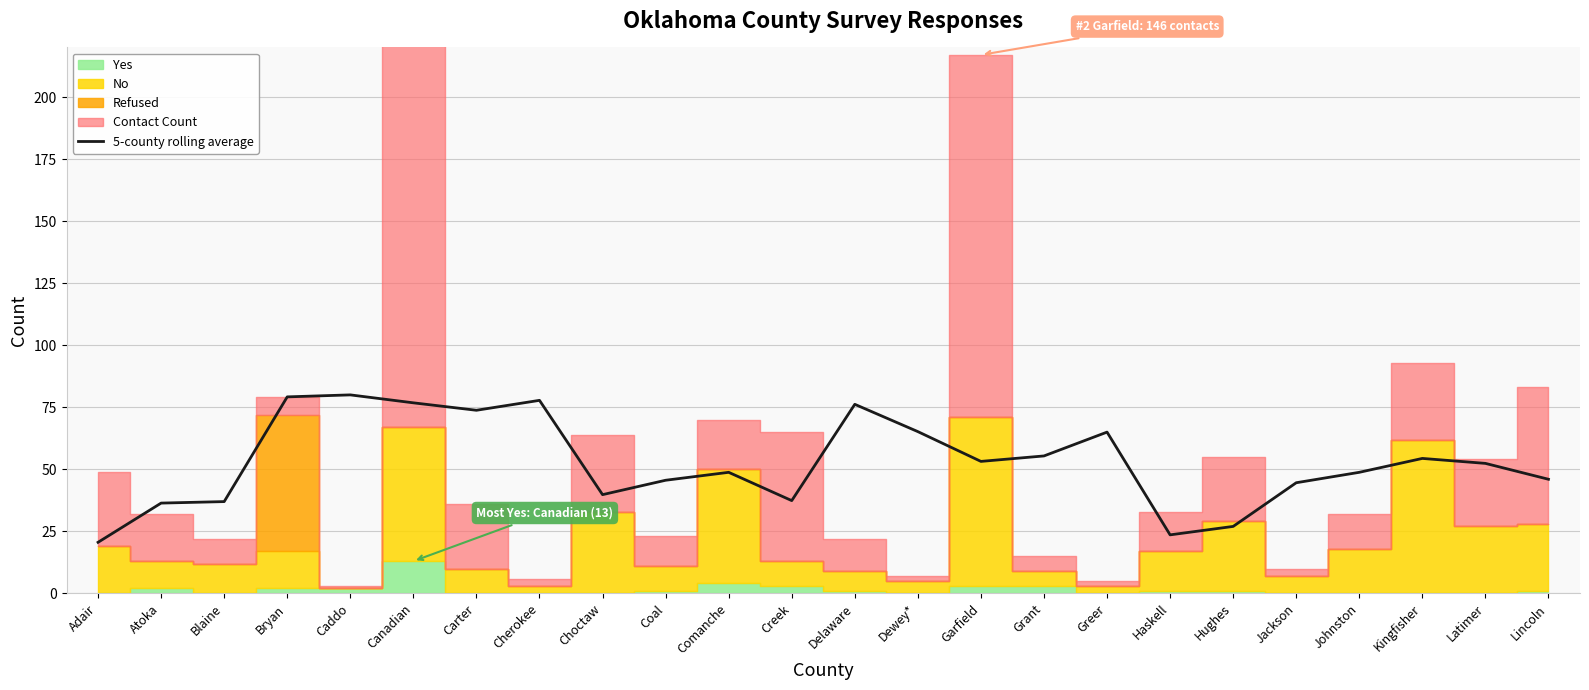

What is the ratio of the value at Johnston to the value at Blaine?

1.3